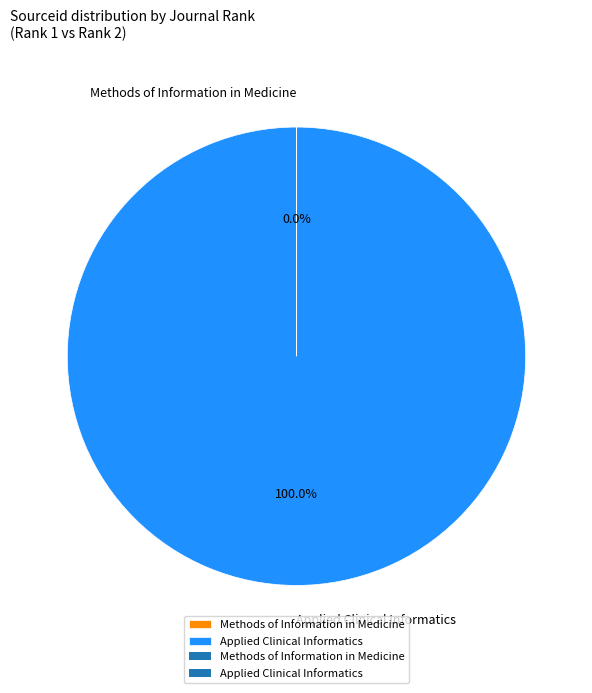

What is the largest slice in the pie chart?

Applied Clinical Informatics